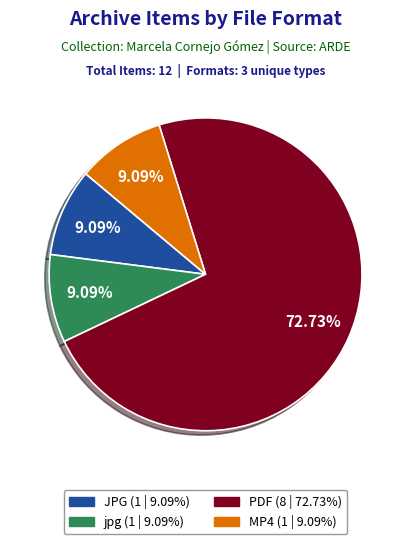

To the nearest percent, what percentage of the pie is JPG?

9%